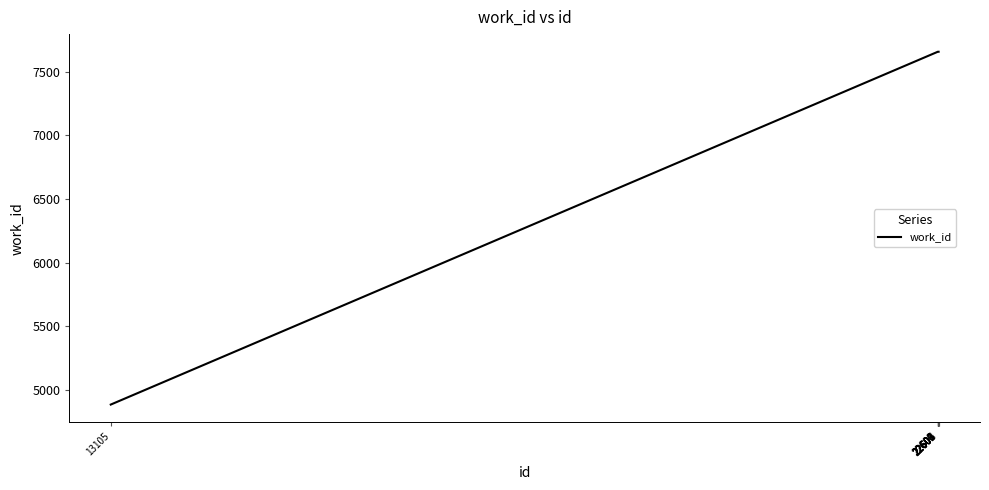

What is the smallest value displayed?

4886